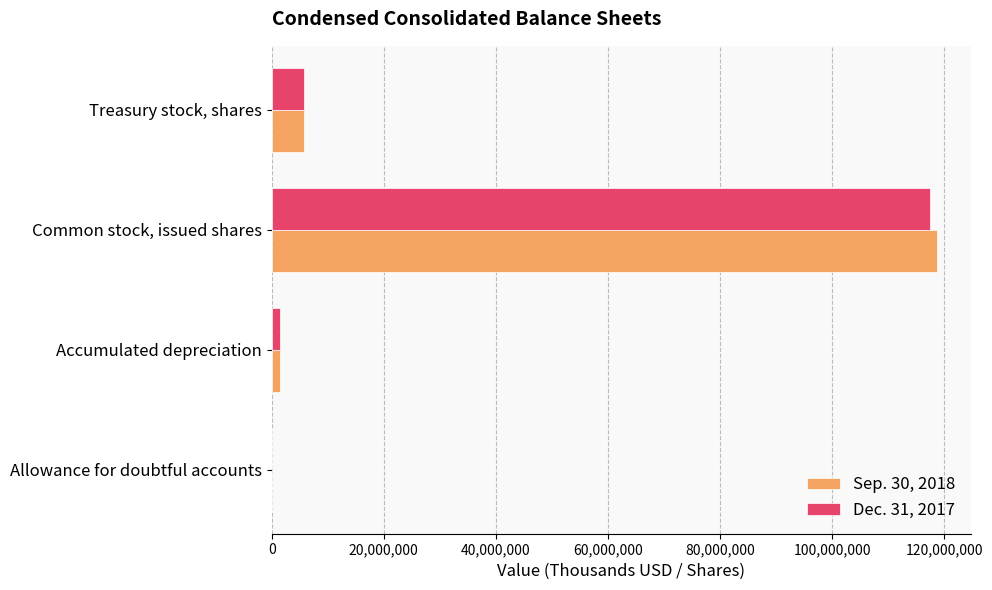

What is the greatest value displayed?

118789317